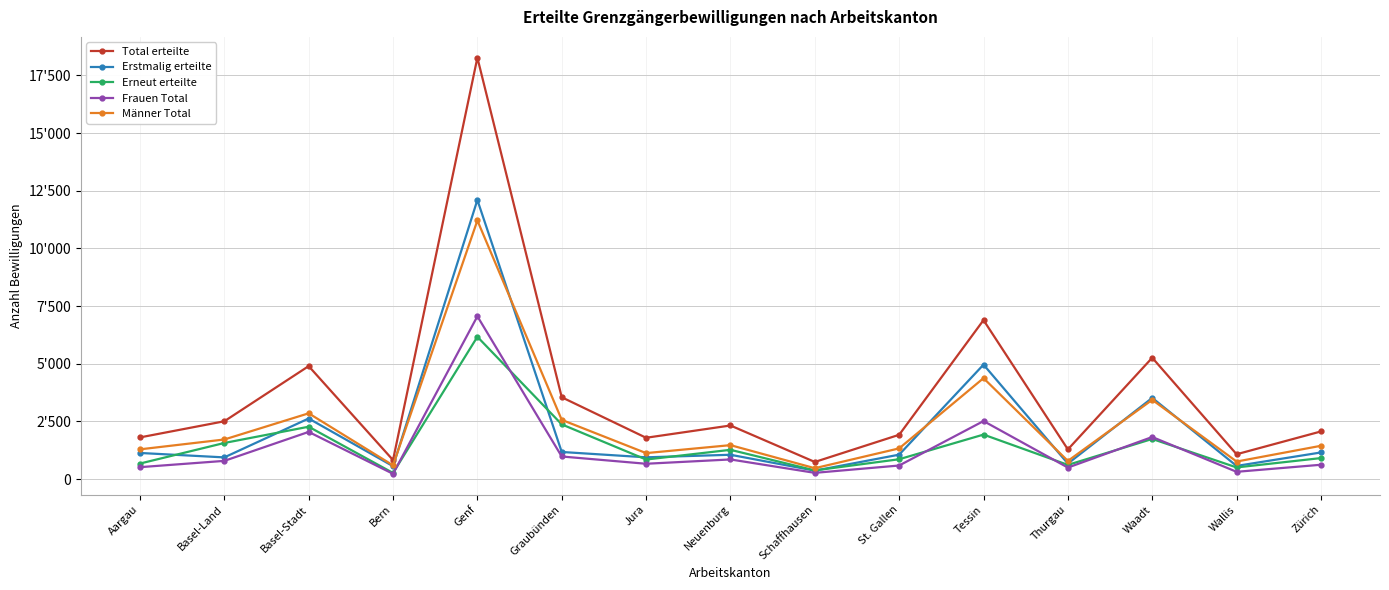

Which category has the highest value across all series?

Genf